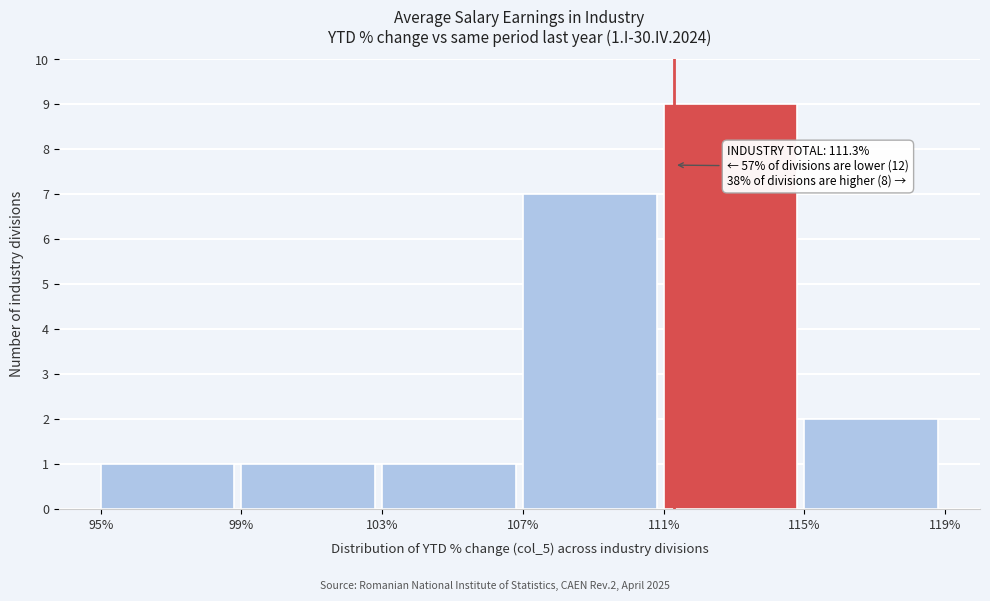

Which range on the x-axis has the tallest bar?

111% to 115%